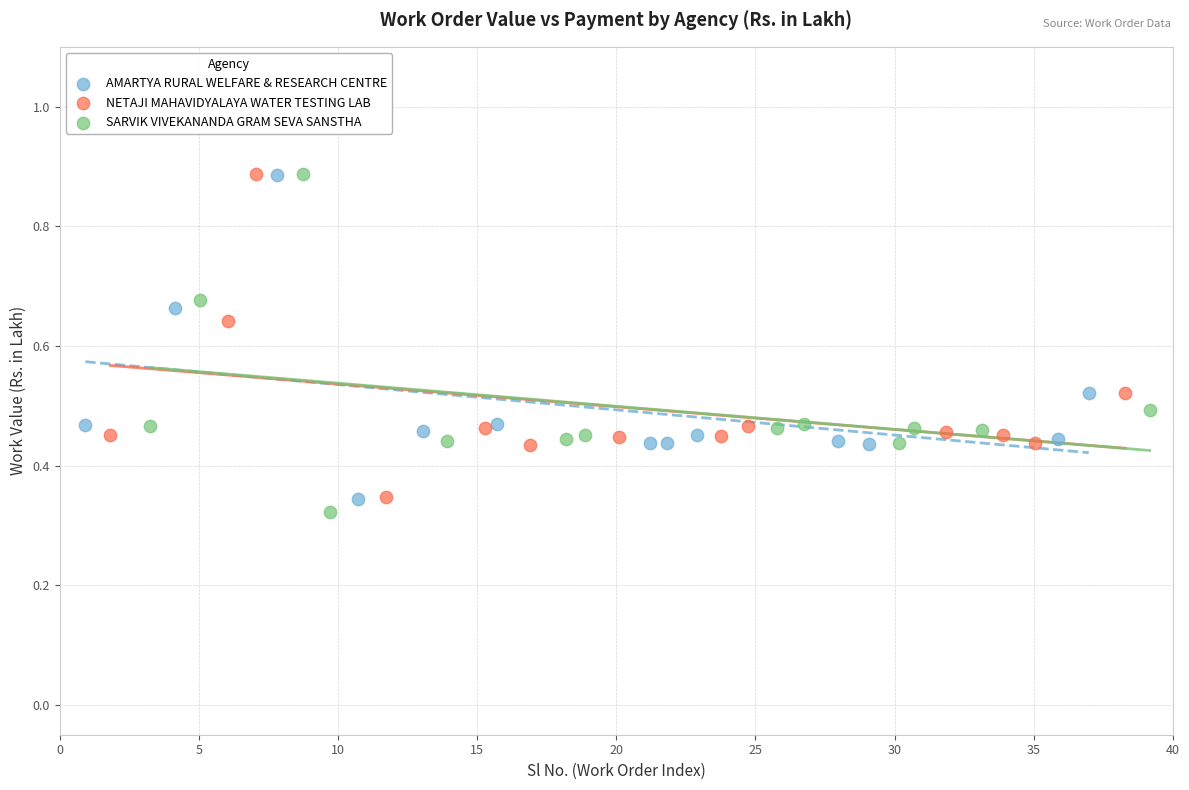

Which series has the largest Y range (max minus min)?

SARVIK VIVEKANANDA GRAM SEVA SANSTHA